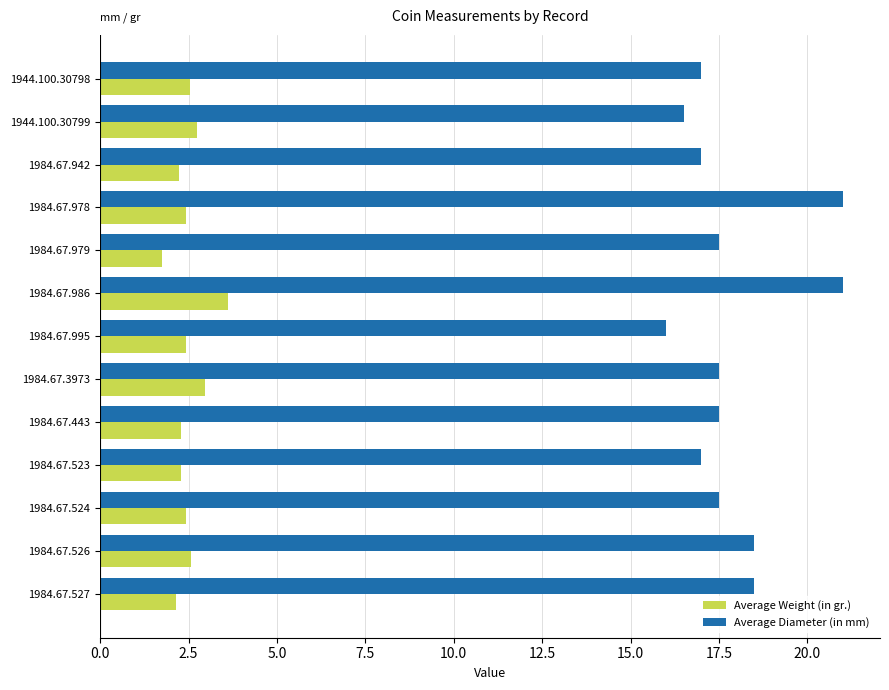

What is the minimum value shown in the chart?

1.8